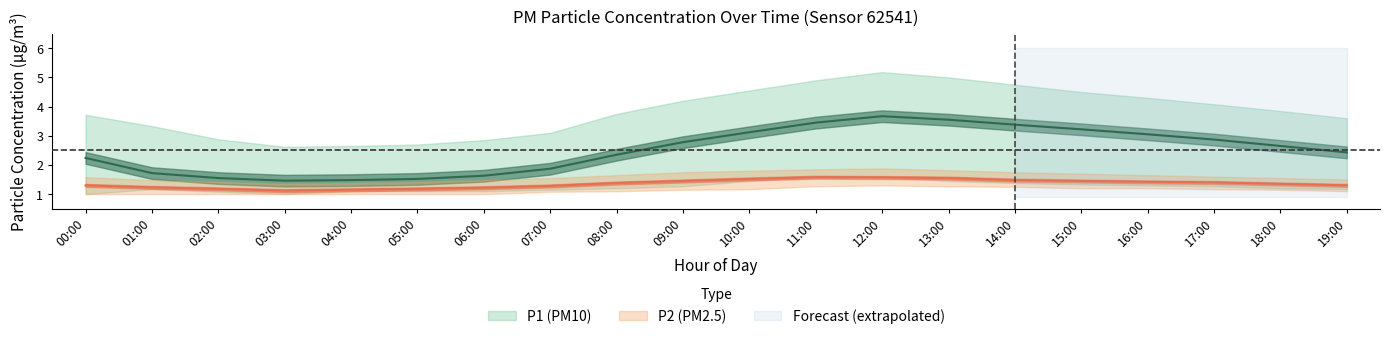

Reading left to right, extract all data points from this chart.

P1: 2.2	1.7	1.6	1.5	1.5	1.5	1.6	1.9	2.4	2.8	3.1	3.5	3.7	3.5	3.4	3.2	3.0	2.9	2.6	2.4
P1_upper: 3.7	3.3	2.9	2.6	2.6	2.7	2.9	3.1	3.8	4.2	4.5	4.9	5.2	5.0	4.8	4.5	4.3	4.1	3.9	3.6
P1_lower: 1.0	1.2	1.1	1.0	1.1	1.1	1.1	1.1	1.2	1.3	1.4	1.6	1.6	1.4	1.4	1.3	1.3	1.3	1.2	1.2
P2: 1.3	1.2	1.2	1.1	1.1	1.2	1.2	1.3	1.4	1.4	1.5	1.6	1.6	1.6	1.5	1.4	1.4	1.4	1.4	1.3
P2_upper: 1.6	1.5	1.4	1.4	1.4	1.4	1.5	1.6	1.6	1.8	1.8	1.9	1.9	1.8	1.8	1.7	1.6	1.6	1.6	1.5
P2_lower: 1.0	1.0	1.0	1.0	1.0	1.0	1.0	1.1	1.1	1.1	1.2	1.3	1.3	1.3	1.2	1.2	1.2	1.2	1.1	1.1